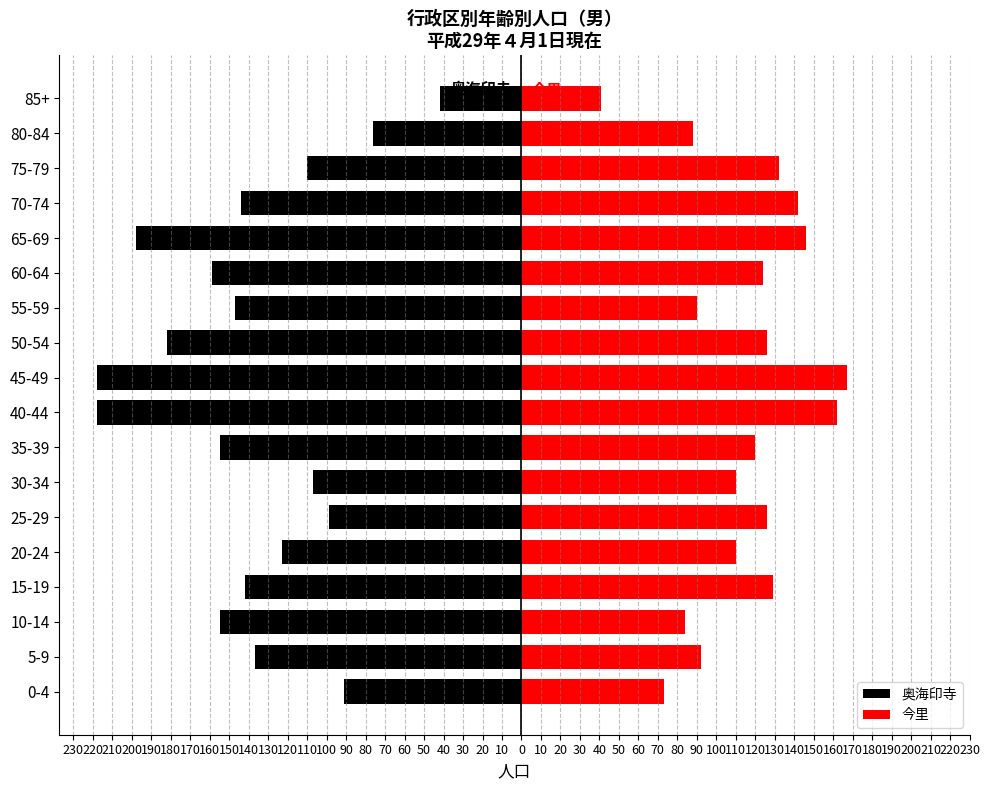

Which series has the widest spread of values?

奥海印寺